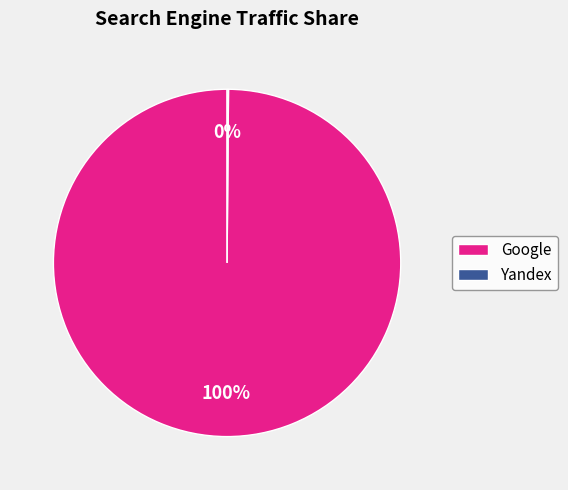

To the nearest percent, what percentage of the pie is Google?

100%